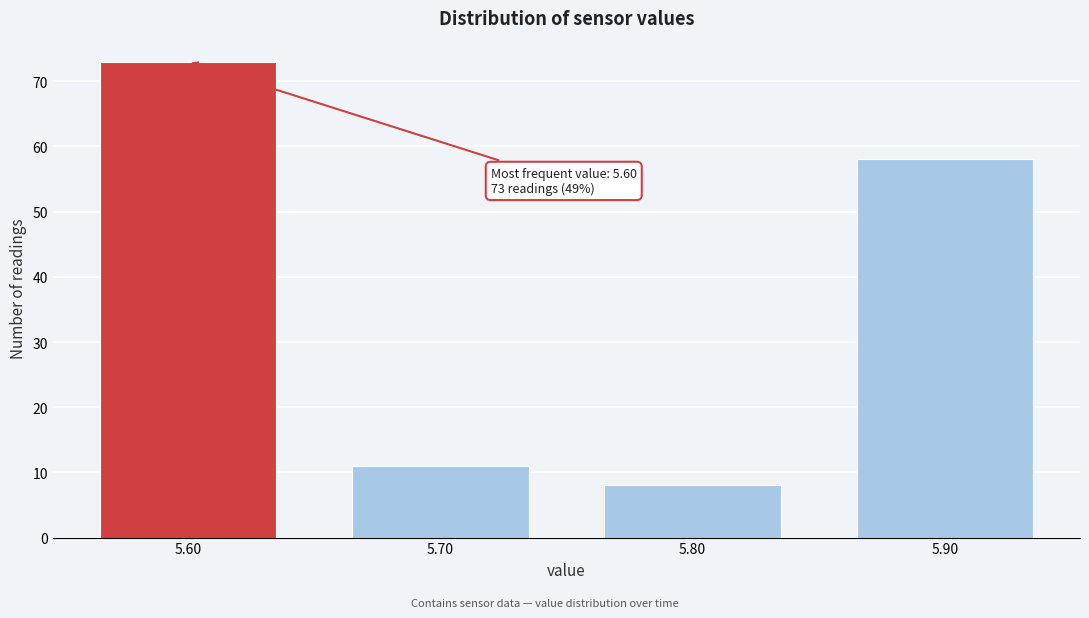

Reading right to left, what are all the values shown in this chart?

5.90=58	5.80=8	5.70=11	5.60=73